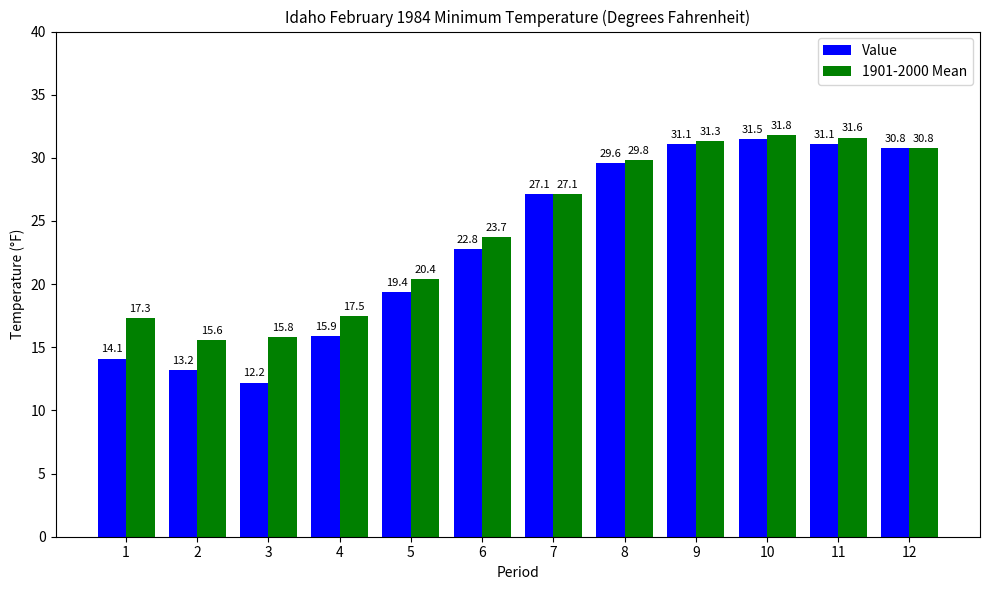

Reading right to left, transcribe all the data shown in this chart.

Value: 30.8	31.1	31.5	31.1	29.6	27.1	22.8	19.4	15.9	12.2	13.2	14.1
1901-2000 Mean: 30.8	31.6	31.8	31.3	29.8	27.1	23.7	20.4	17.5	15.8	15.6	17.3